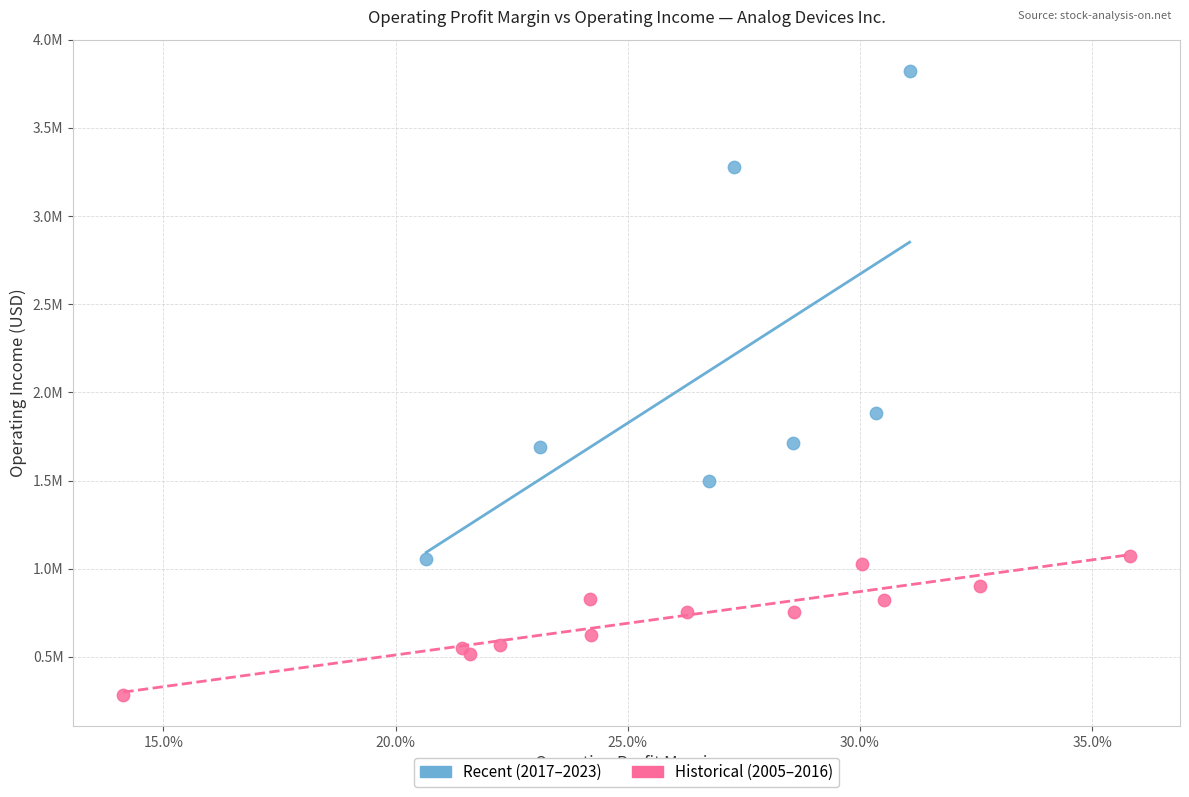

Which series reaches the maximum Y coordinate?

Recent (2017–2023)